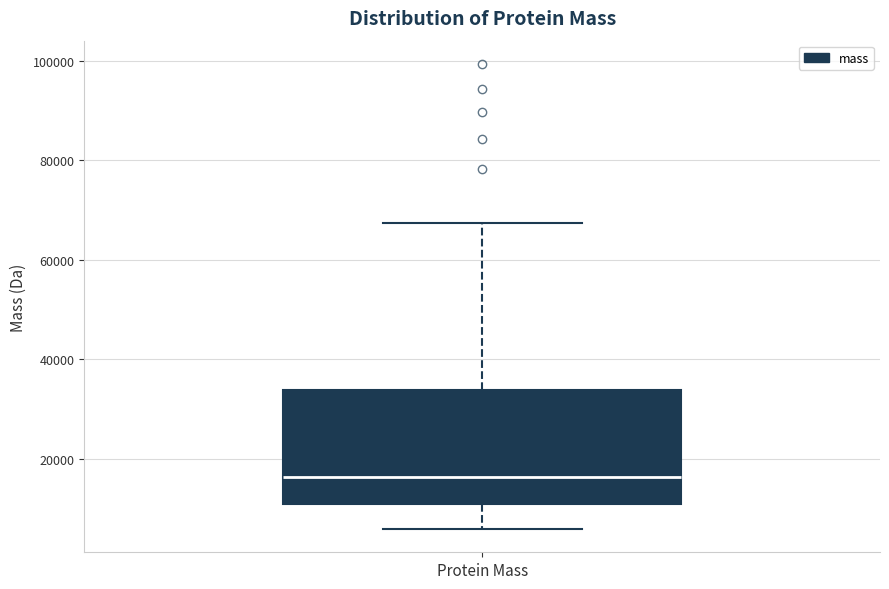

Where is the lower edge of the box for Protein Mass on the y-axis? The values are not printed on the chart, so give them approximately, as read against the axis.

10000